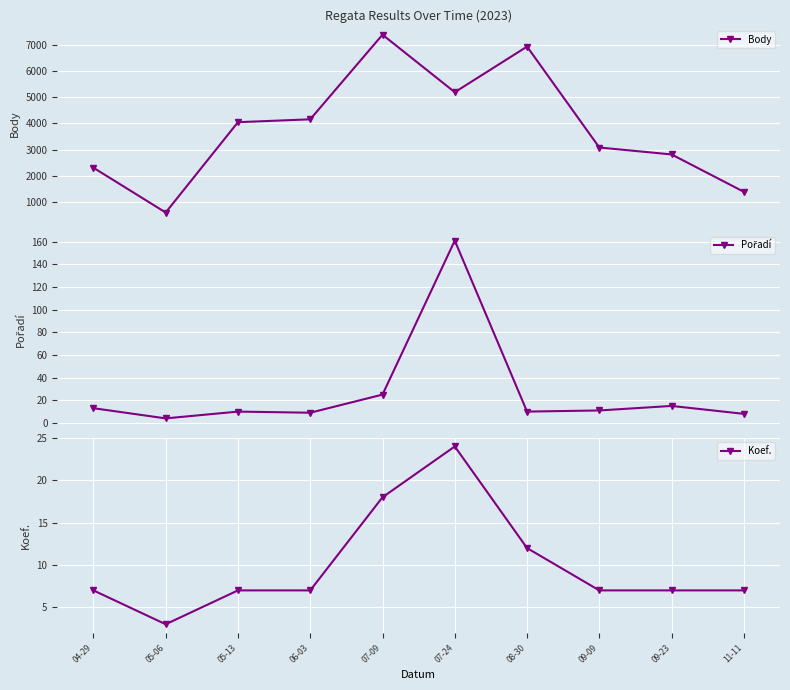

At which category does Body reach its first local valley?

05-06